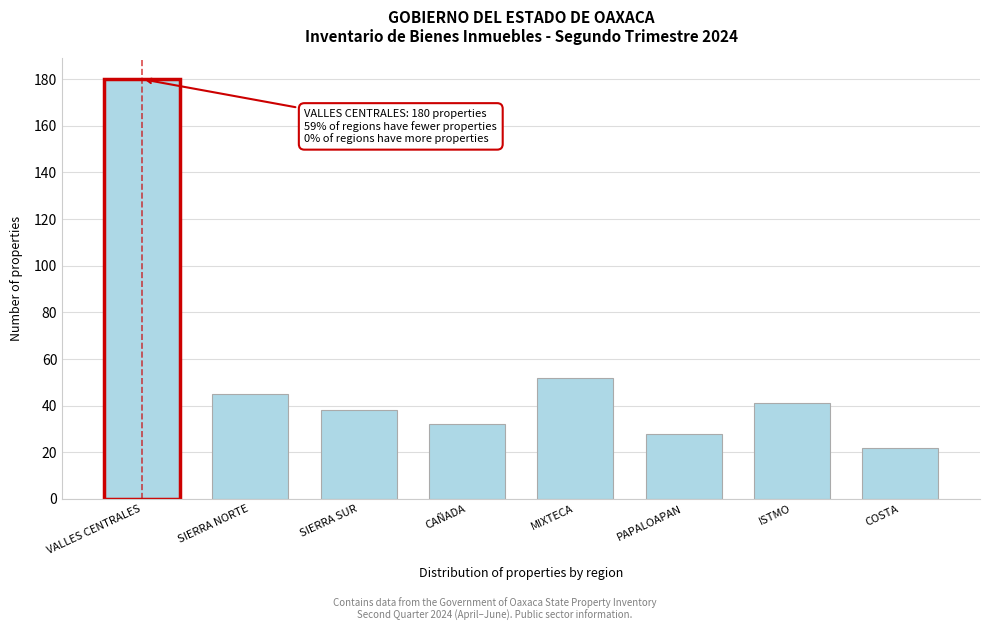

Reading right to left, transcribe all the data shown in this chart.

22	41	28	52	32	38	45	180